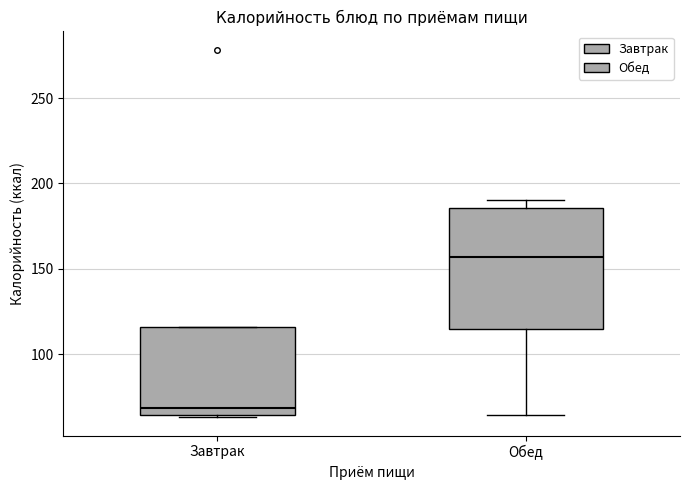

Comparing the boxes themselves (not the whiskers), which one is the tallest?

Обед